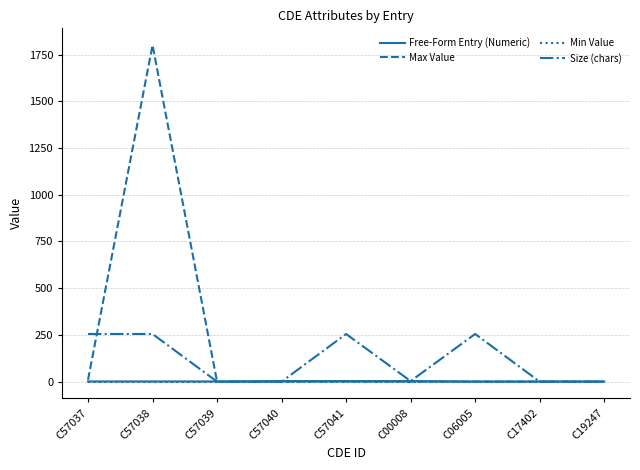

At which category is the sum across all series the highest?

C57038